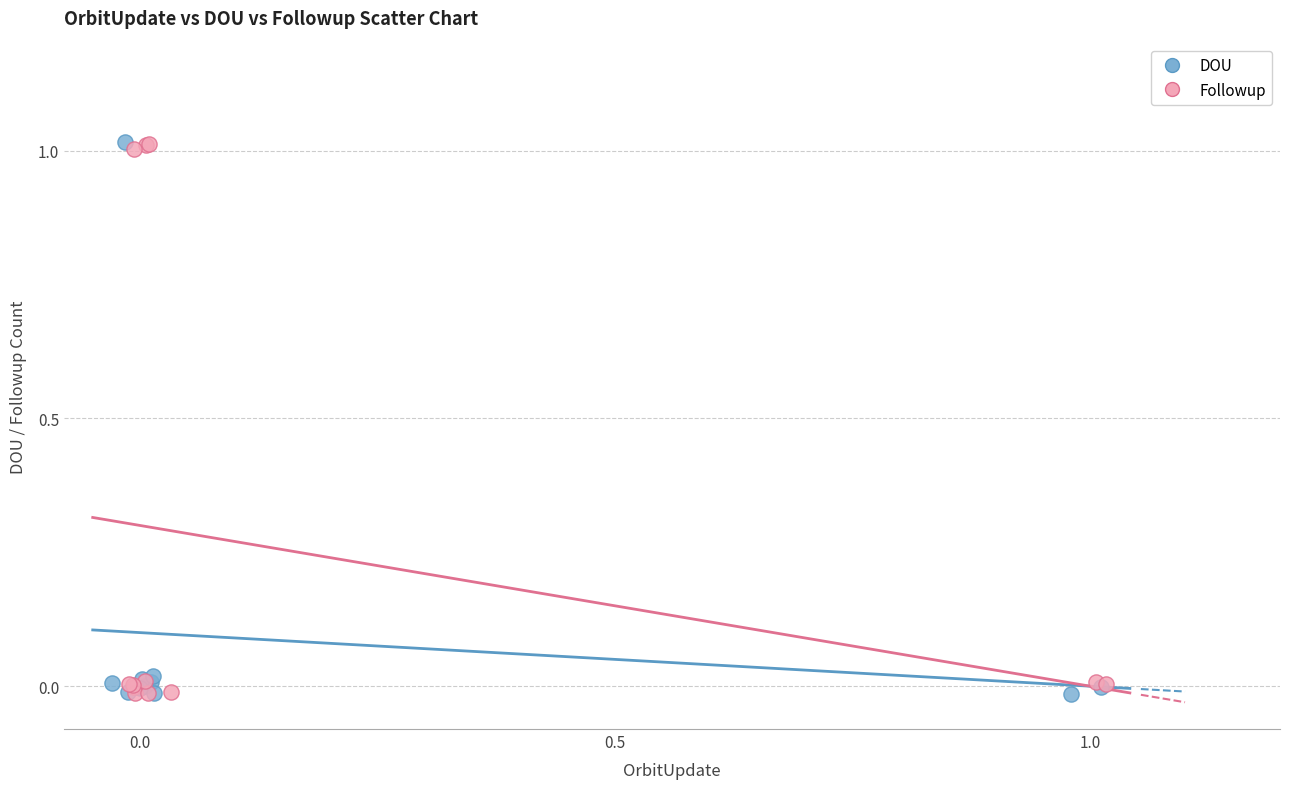

What are all the series names shown in the legend?

DOU, Followup